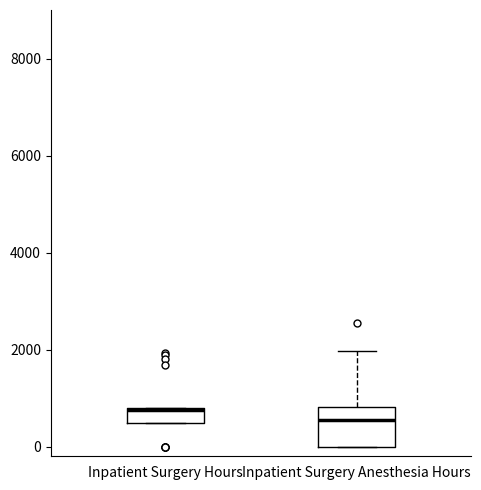

Which box is the tallest, from its lower edge to its upper edge?

Inpatient Surgery Anesthesia Hours